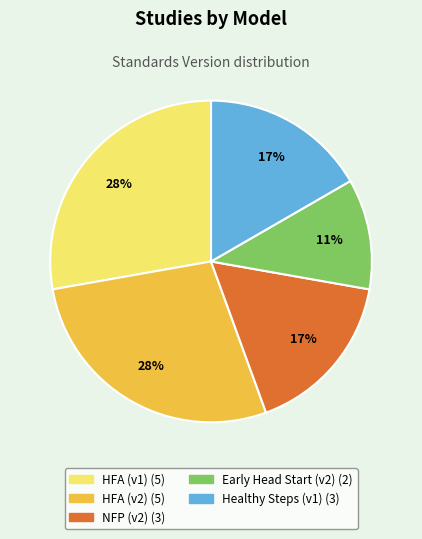

To the nearest percent, what is the average slice percentage?

20%